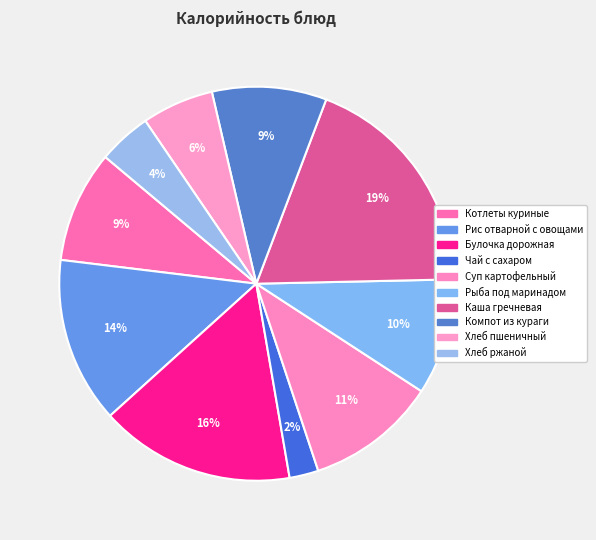

Is Булочка дорожная the majority of the pie?

No